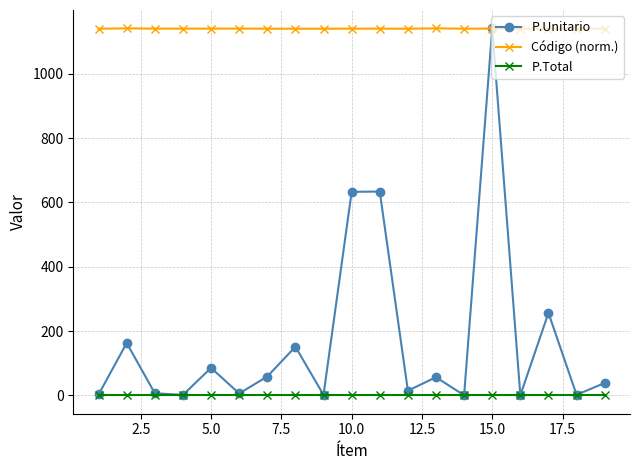

What is the value of the Código (norm.) point at the 17th from the left?

1139.9